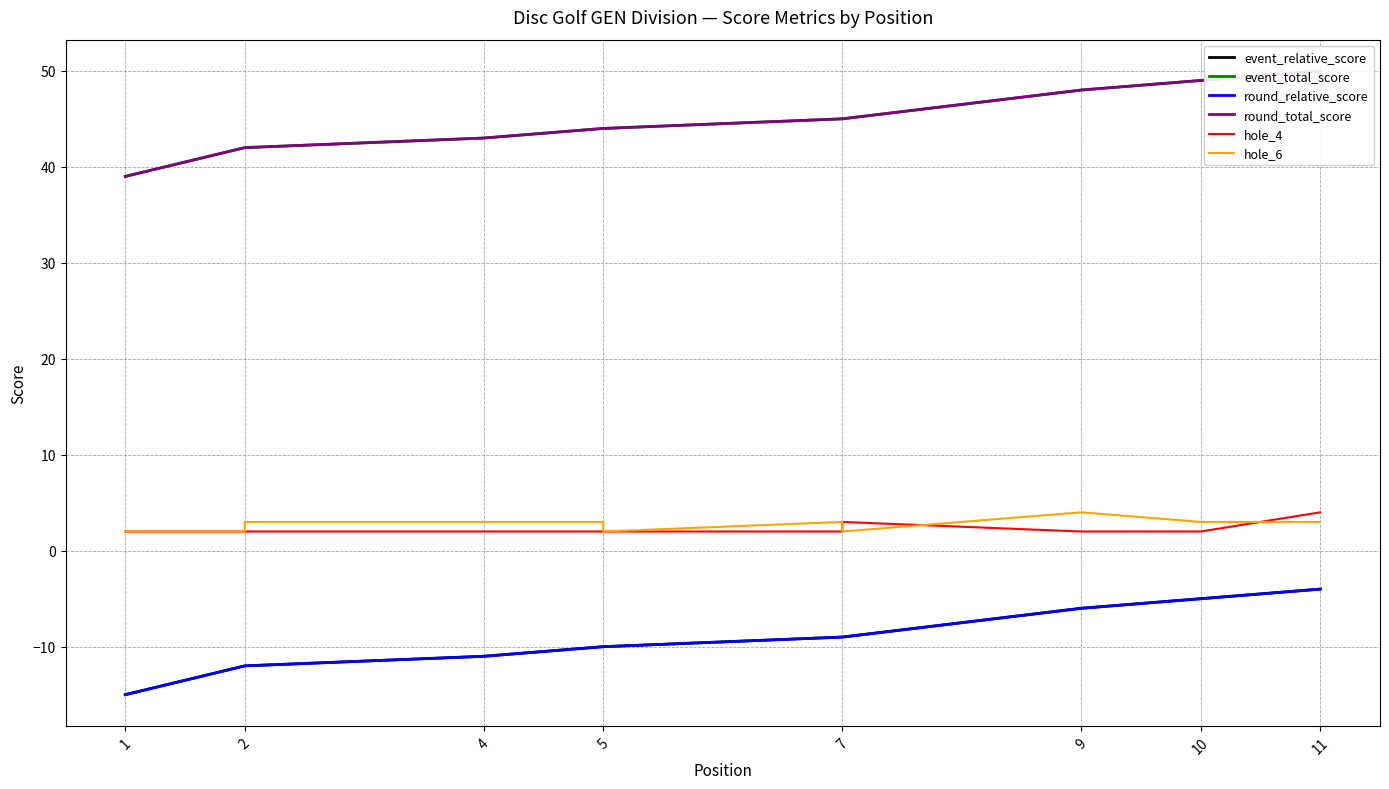

True or false: round_total_score has more than 2 interior local peaks.

False